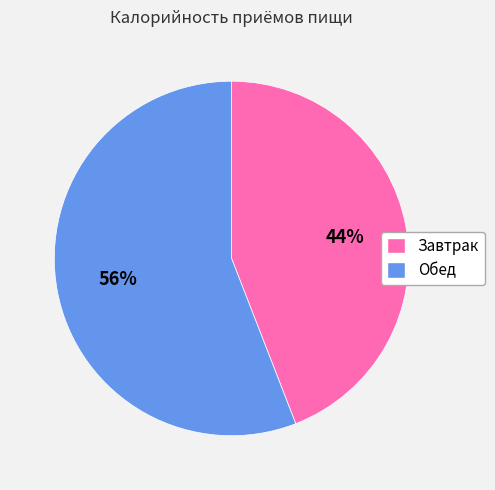

How many slices are in this pie chart?

2